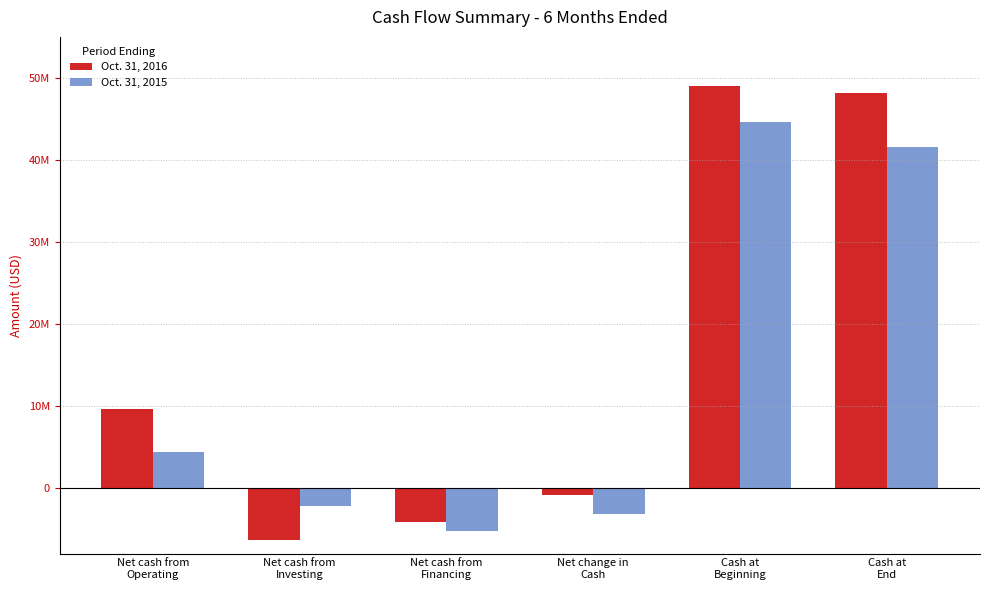

Reading left to right, list all the values displayed in this chart.

Oct. 31, 2016: Net cash from
Operating=9635000	Net cash from
Investing=-6376000	Net cash from
Financing=-4094000	Net change in
Cash=-835000	Cash at
Beginning=49004000	Cash at
End=48169000
Oct. 31, 2015: Net cash from
Operating=4362000	Net cash from
Investing=-2231000	Net cash from
Financing=-5264000	Net change in
Cash=-3133000	Cash at
Beginning=44655000	Cash at
End=41522000